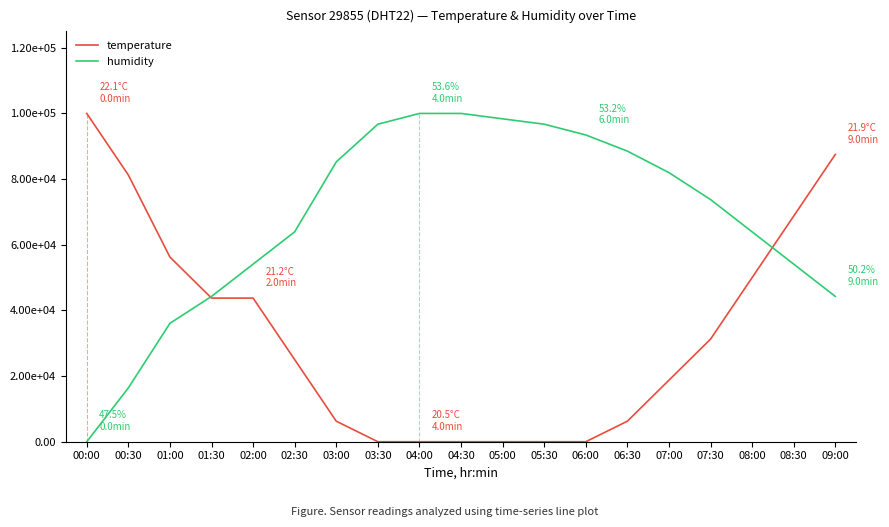

Where do temperature and humidity first cross each other?

01:00 and 01:30